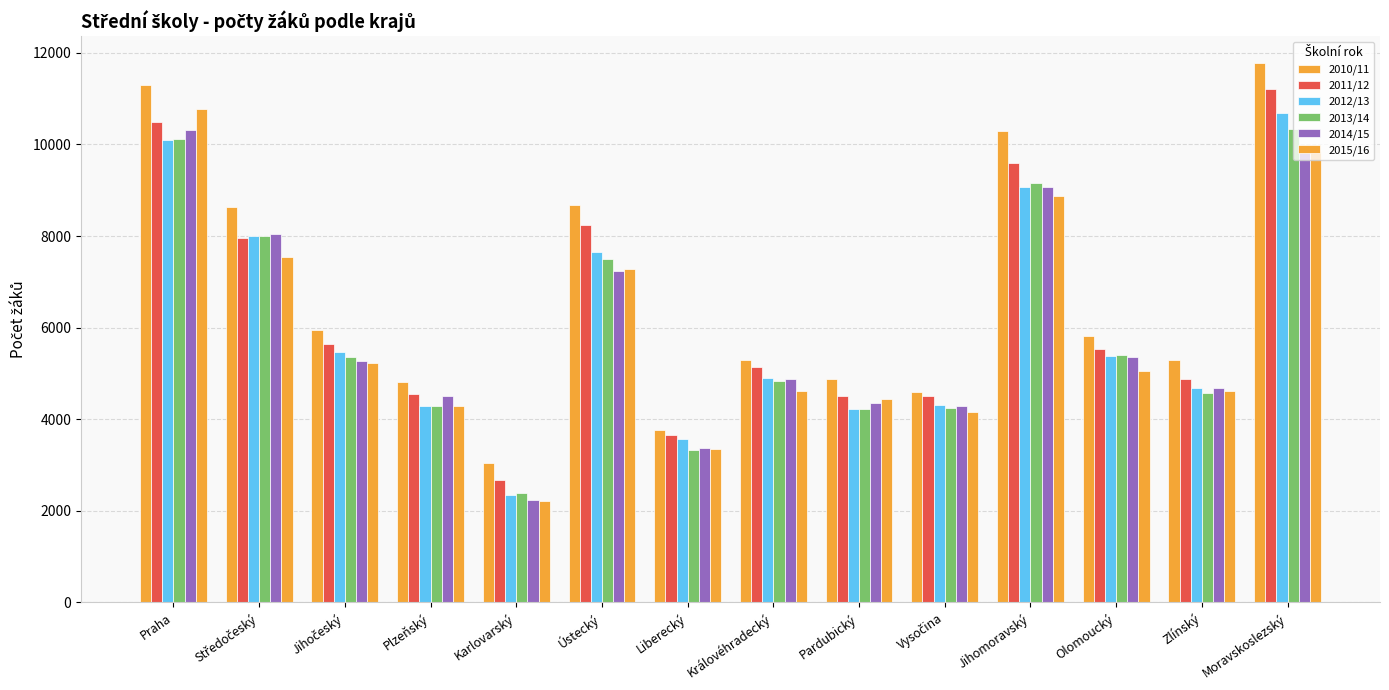

Between Moravskoslezský and Středočeský, which is larger?

Moravskoslezský